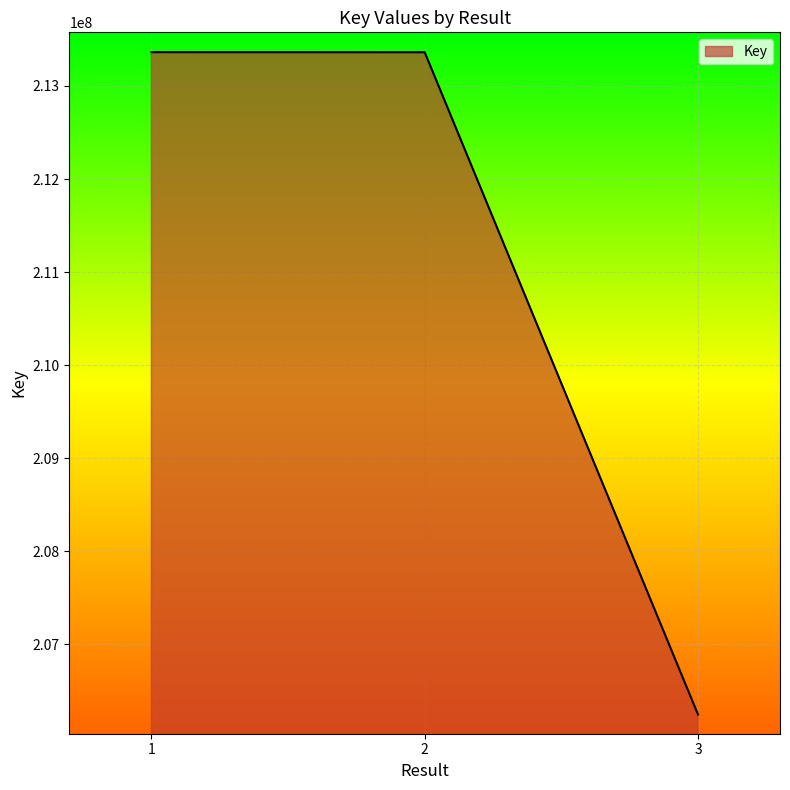

What is the difference between the maximum and minimum values?

7115559